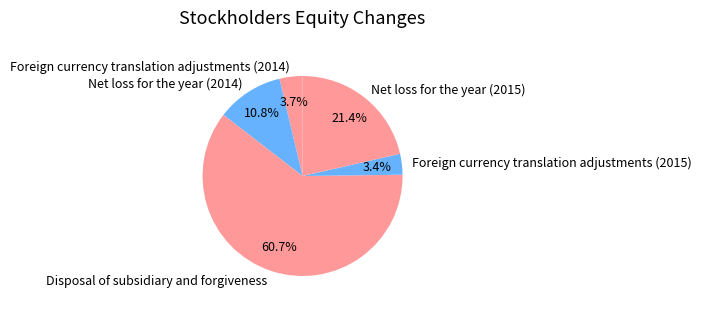

The Disposal of subsidiary and forgiveness slice represents 72% of the pie. True or false?

False